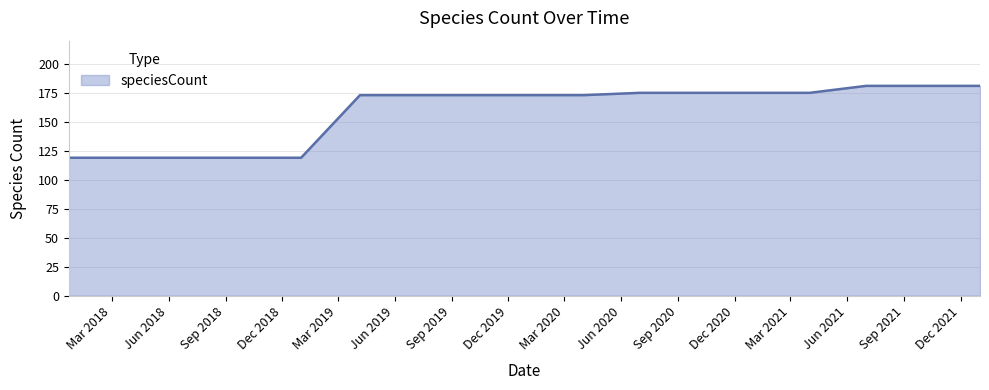

What is the difference between the second highest and minimum values?

62